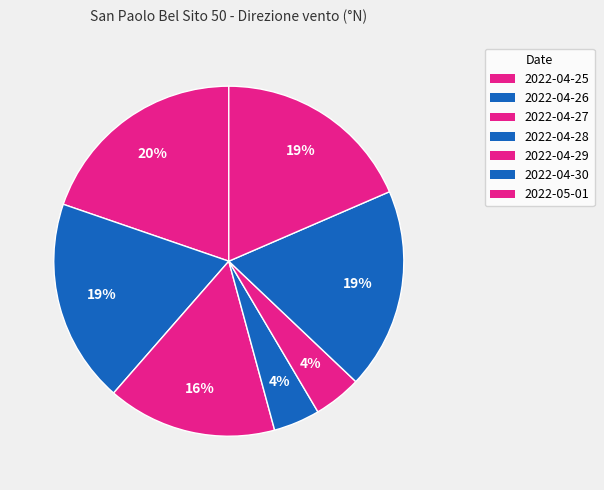

How many slices are in this pie chart?

7